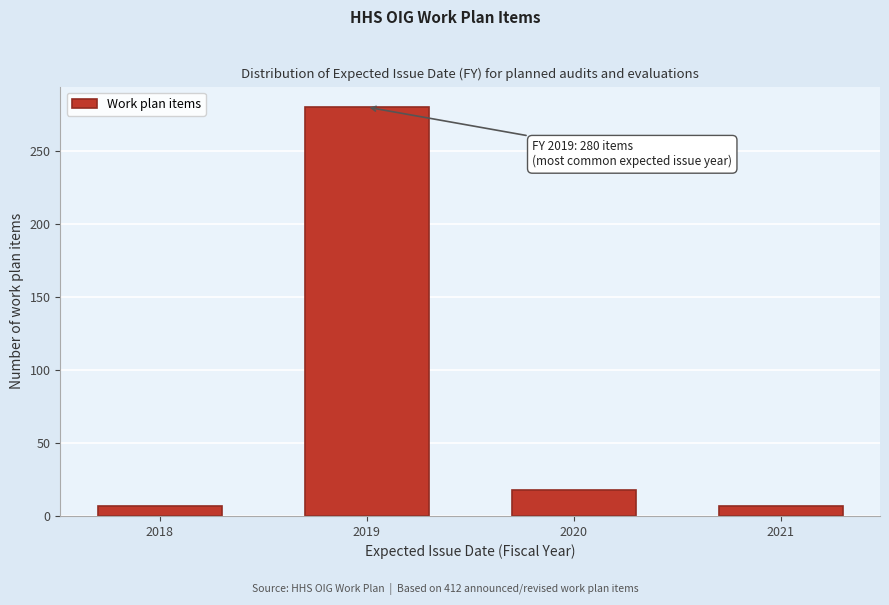

Reading left to right, what are all the values shown in this chart?

7	280	18	7